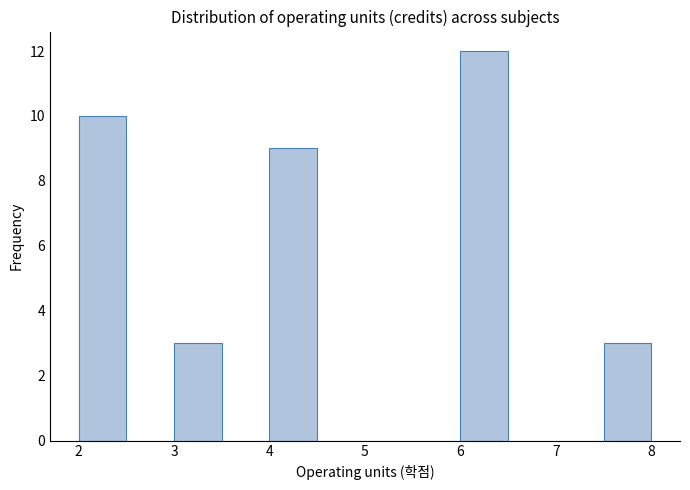

Reading left to right, transcribe this chart: for each bar, give the range it covers on the x-axis and its height. The values are not printed on the chart, so give them approximately, as read against the axis.

2.0 to 2.5: 10
2.5 to 3.0: 0
3.0 to 3.5: 3
3.5 to 4.0: 0
4.0 to 4.5: 9
4.5 to 5.0: 0
5.0 to 5.5: 0
5.5 to 6.0: 0
6.0 to 6.5: 12
6.5 to 7.0: 0
7.0 to 7.5: 0
7.5 to 8.0: 3